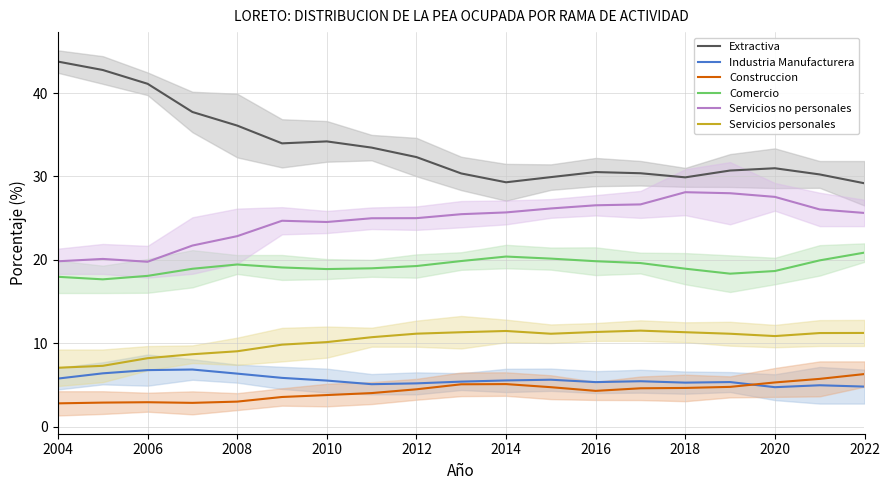

What is the lowest value of the Construccion series?

2.8